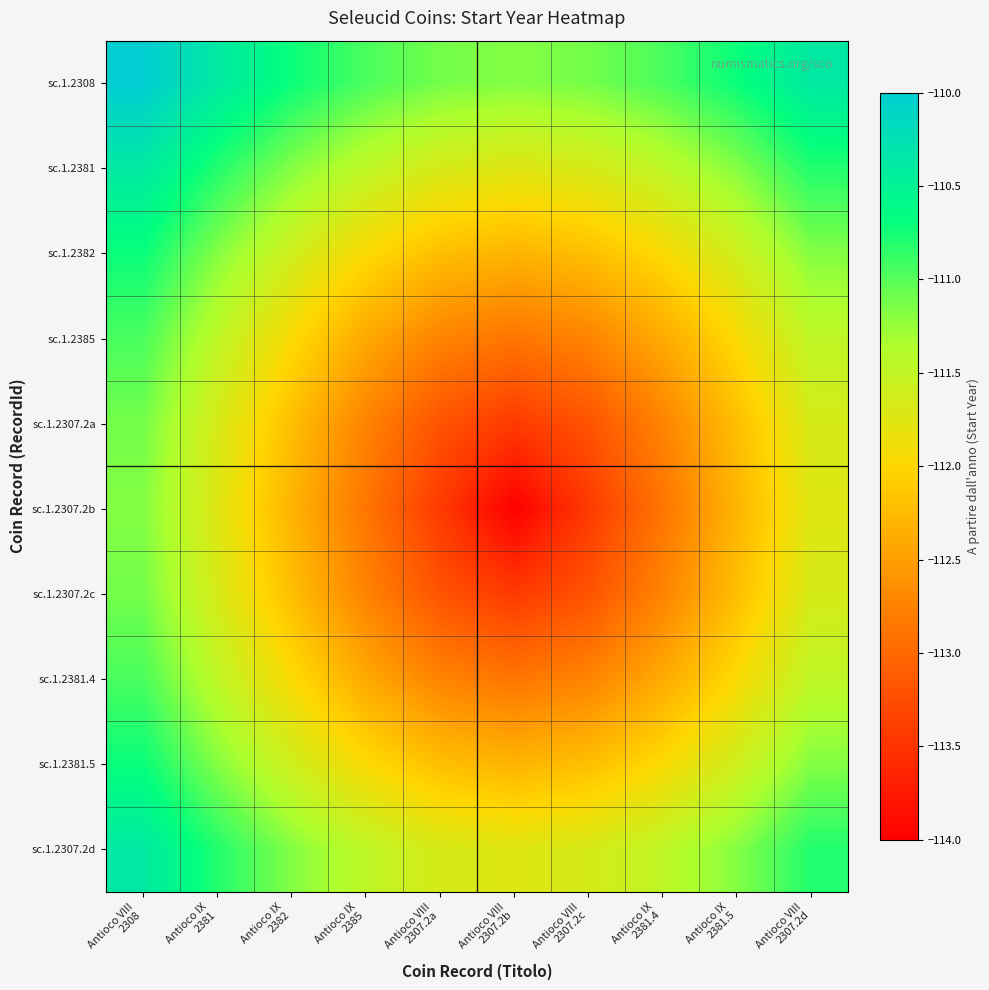

At Antioco IX 2382, list the series in order from smallest to largest.

sc.1.2307.2b, sc.1.2307.2a, sc.1.2307.2c, sc.1.2385, sc.1.2381.4, sc.1.2382, sc.1.2381.5, sc.1.2381, sc.1.2307.2d, sc.1.2308